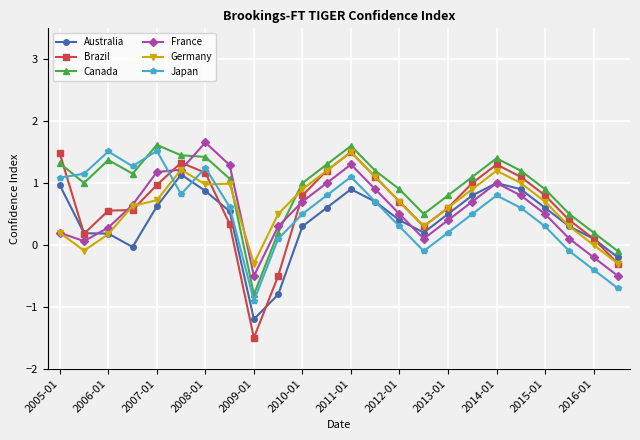

Which series has the largest total across all categories?

Canada